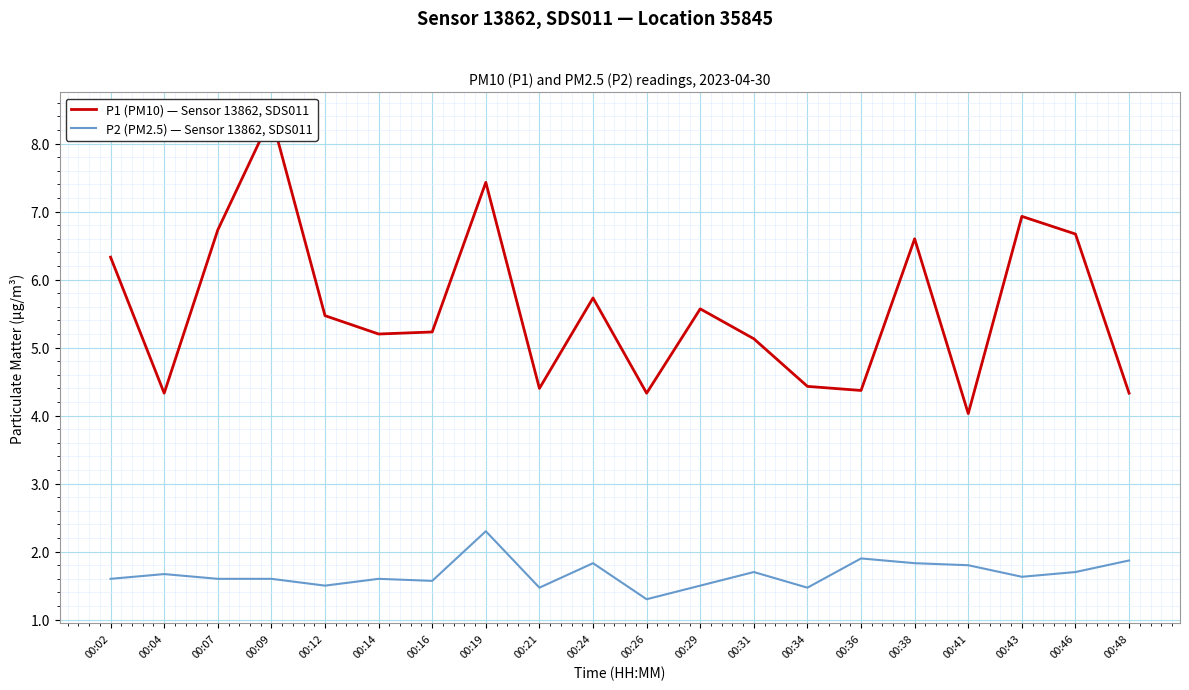

True or false: P2 (PM2.5) — Sensor 13862, SDS011 and P1 (PM10) — Sensor 13862, SDS011 cross at least once.

False